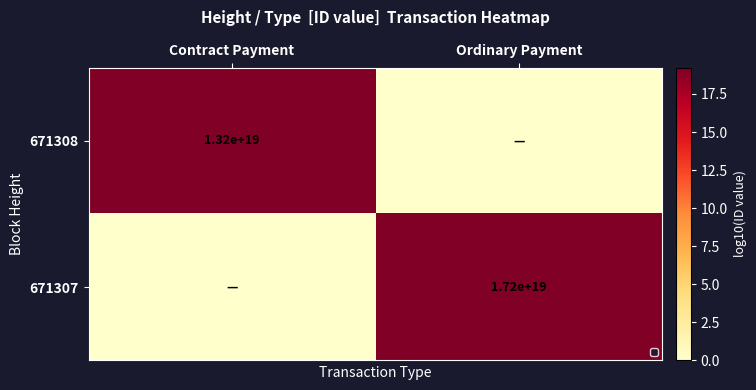

Is it true that 671308 equals 13200000000000000000 at Contract Payment?

True